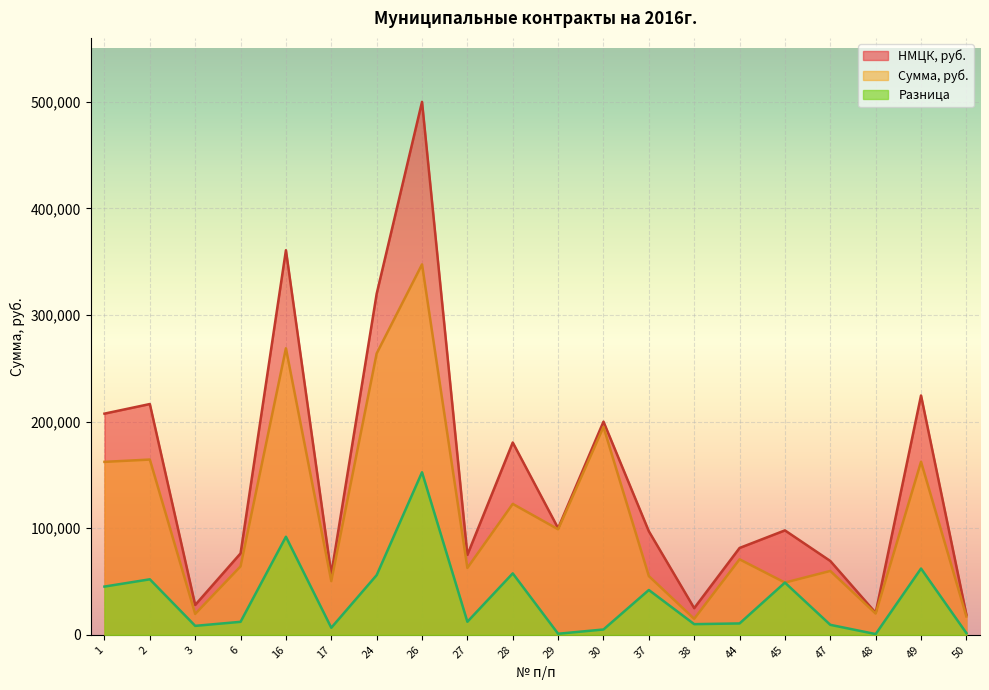

Reading right to left, what are all the values shown in this chart?

НМЦК, руб.: 50=18857.0	49=224532.0	48=20653.4	47=69266.6	45=97966.7	44=81480.0	38=25000.0	37=97137.0	30=200000.0	29=100000.0	28=180424.7	27=74986.0	26=500000.0	24=319900.0	17=56983.6	16=360800.0	6=76391.9	3=28000.0	2=216500.0	1=207500.0
Сумма, руб.: 50=17240.0	49=162360.0	48=19960.0	47=59900.0	45=49000.0	44=70810.0	38=15000.0	37=55100.0	30=195000.0	29=99000.0	28=122800.0	27=62743.2	26=347500.0	24=263917.5	17=50375.0	16=268796.0	6=64200.0	3=19600.0	2=164420.0	1=162250.0
Разница: 50=1617.0	49=62172.0	48=693.4	47=9366.6	45=48966.7	44=10670.0	38=10000.0	37=42037.0	30=5000.0	29=1000.0	28=57624.7	27=12242.9	26=152500.0	24=55982.5	17=6608.6	16=92004.0	6=12191.9	3=8400.0	2=52080.0	1=45250.0